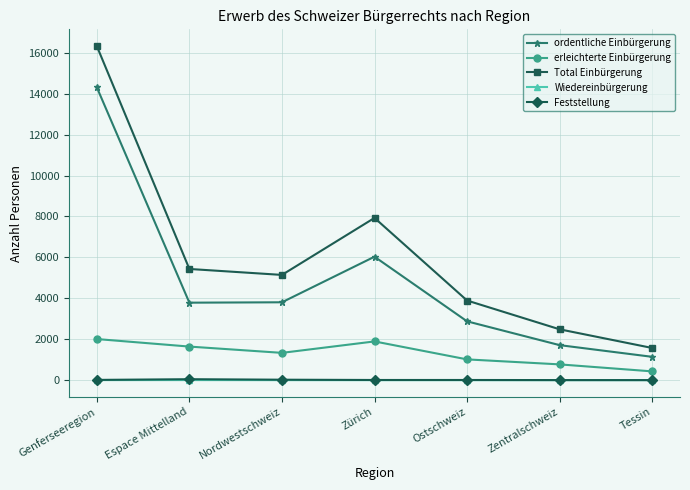

True or false: ordentliche Einbürgerung and Total Einbürgerung cross at least once.

False